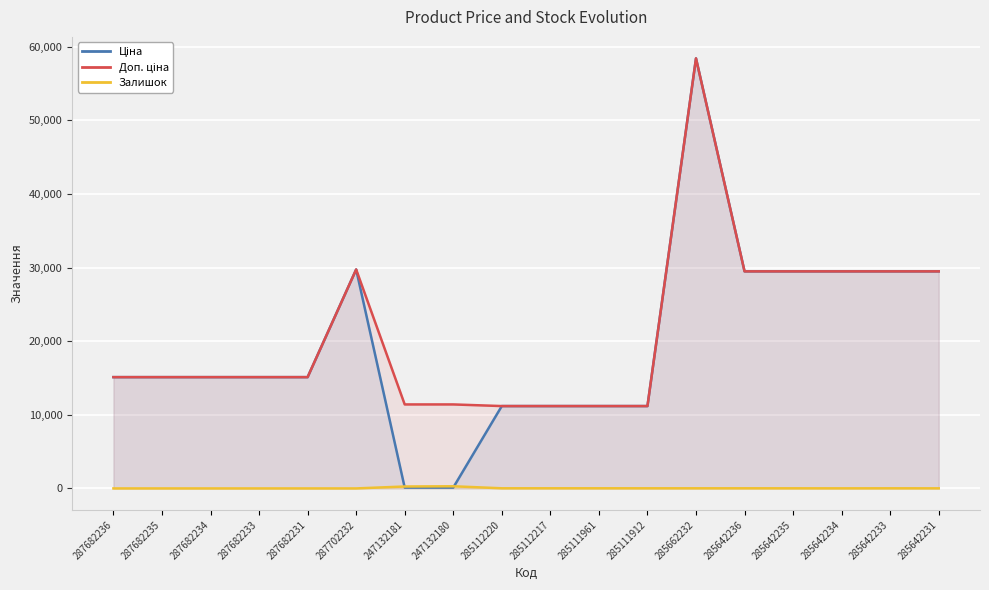

Where does the Залишок series first go above 14?

247132181